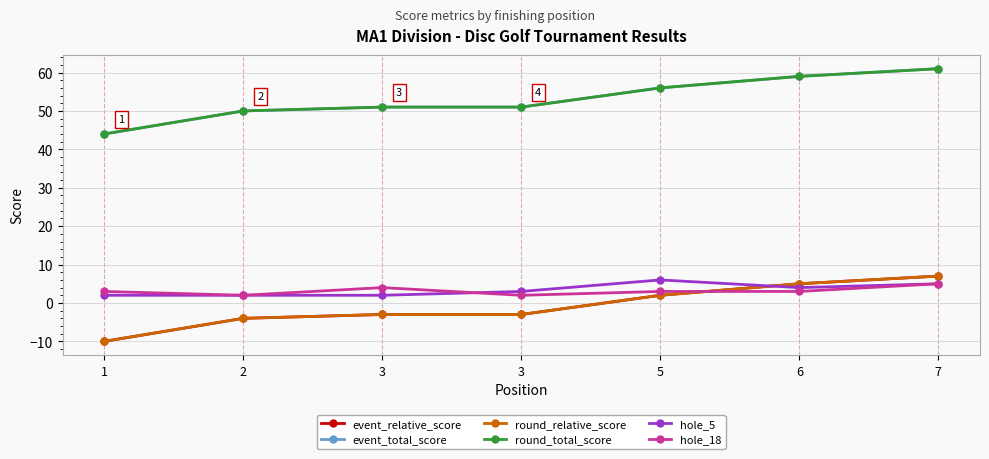

What is the difference between the maximum and second lowest values in the hole_18 series?

3